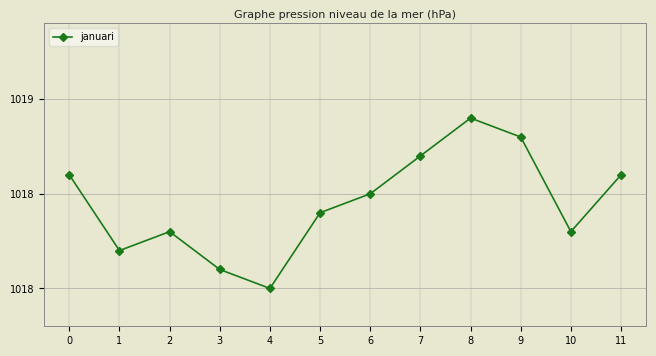

What is the change in value from 2 to 4?

-0.3